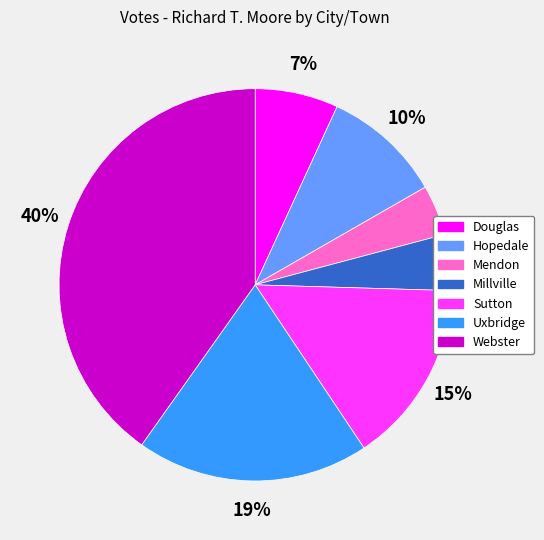

Do Mendon and Hopedale together represent more than half of the pie?

No